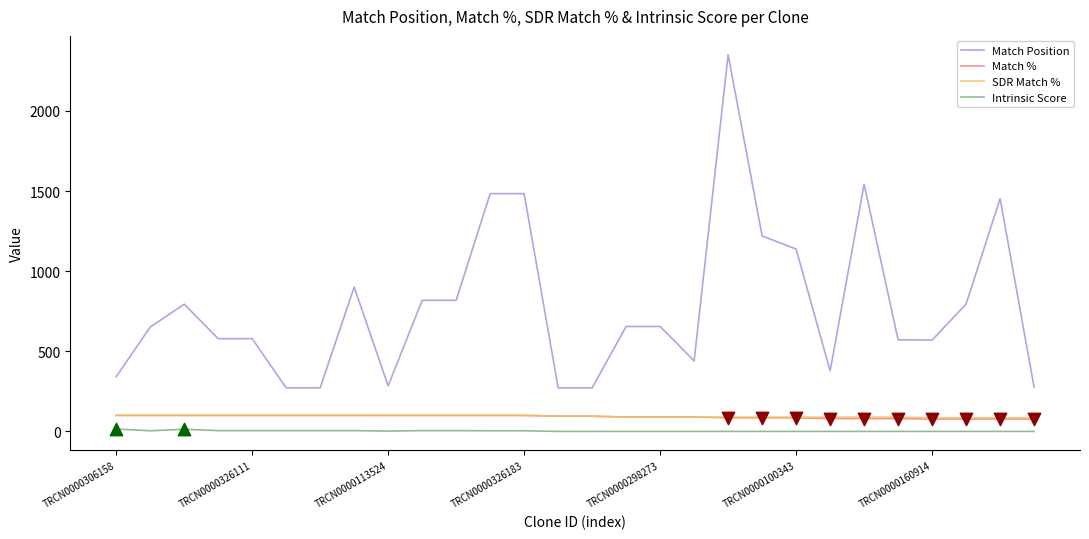

Which series has the largest total across all categories?

Match Position